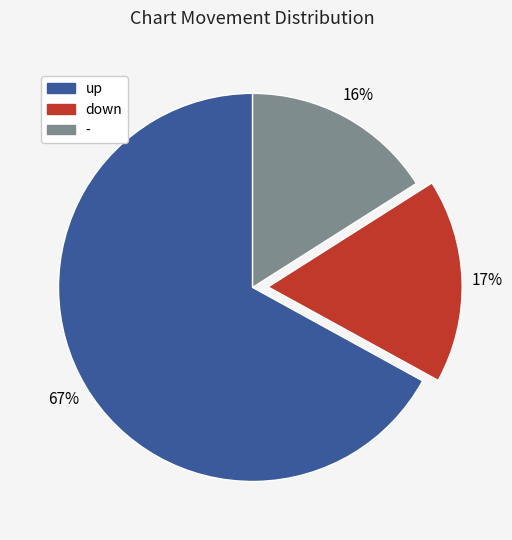

Count the number of slices in the pie.

3